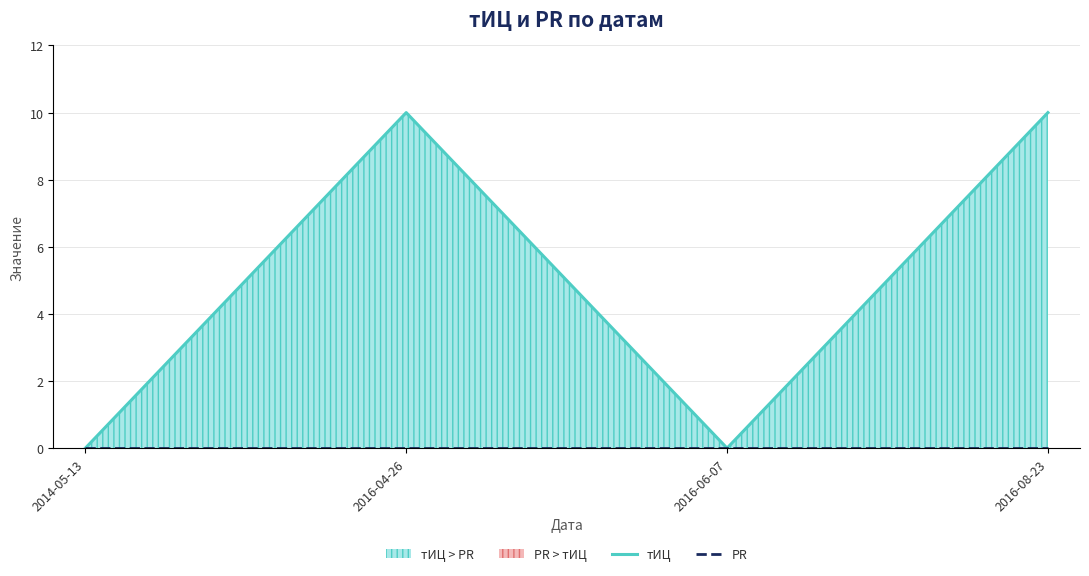

True or false: тИЦ and PR intersect in this chart.

False